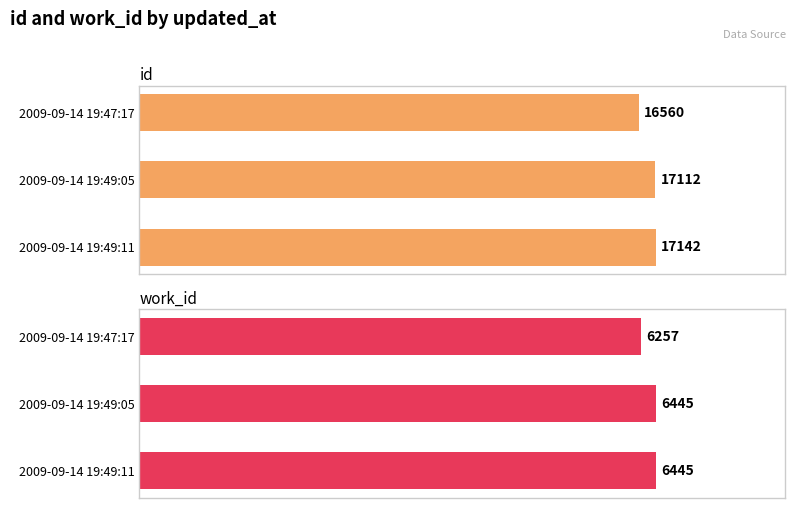

How many categories are shown in the chart?

3